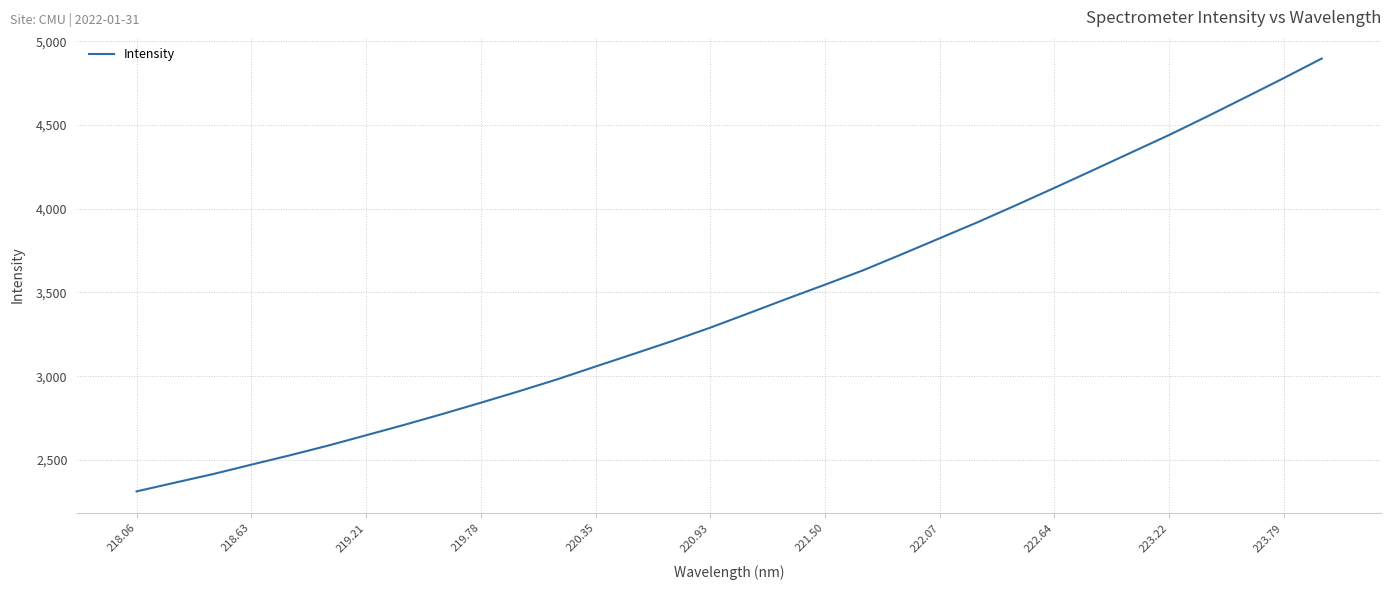

Is this an area chart (filled region under the line)?

No